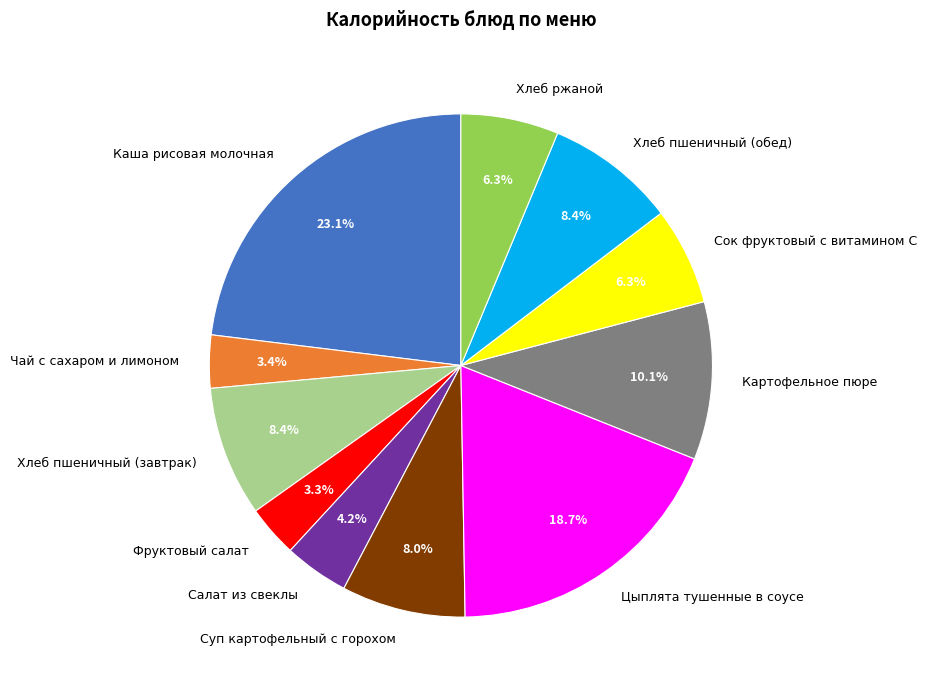

Between Хлеб ржаной and Цыплята тушенные в соусе, which is larger?

Цыплята тушенные в соусе